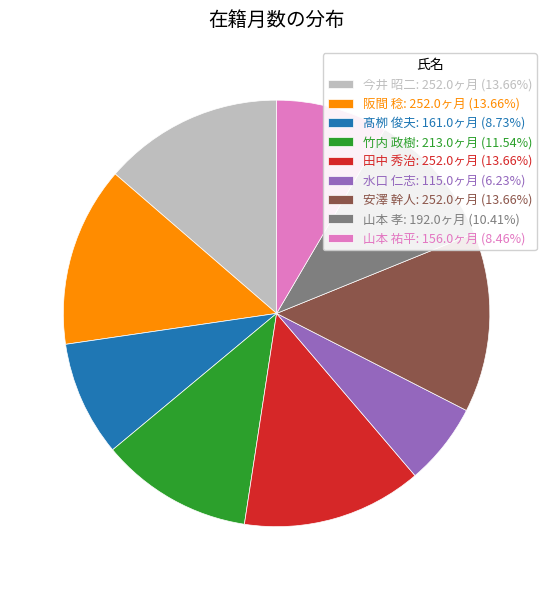

Combined, do 安澤 幹人: 252.0ヶ月 (13.66%) and 山本 孝: 192.0ヶ月 (10.41%) account for over 50%?

No